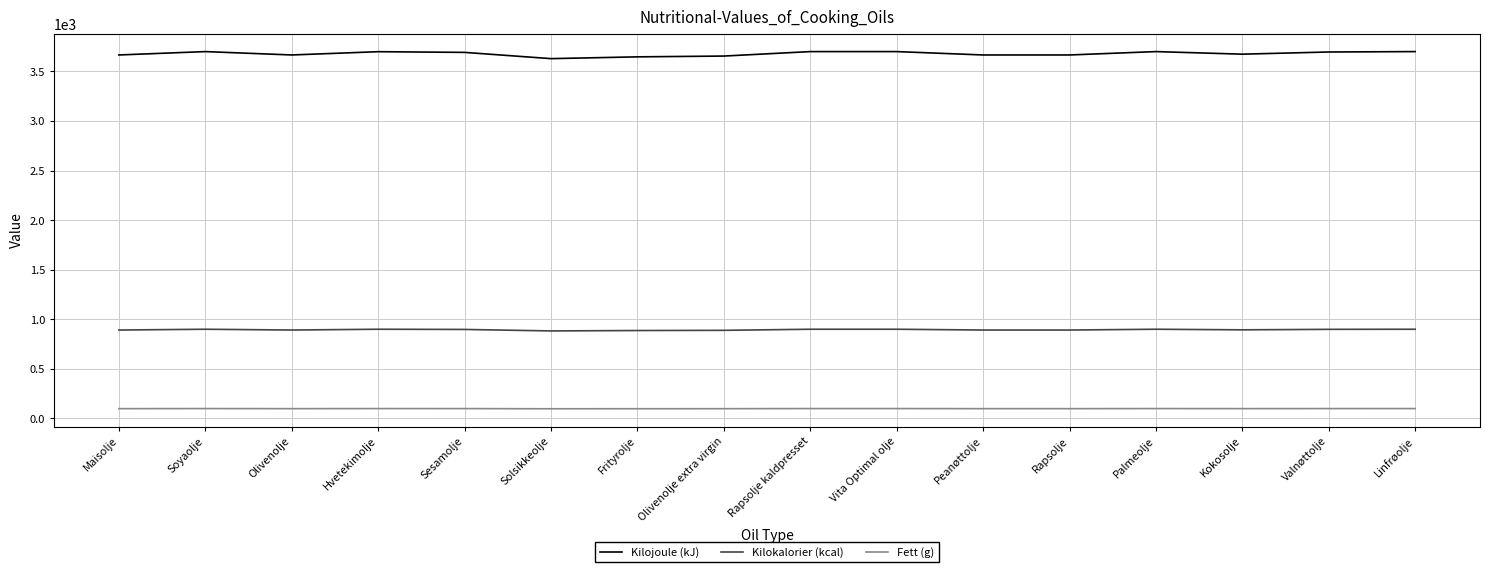

Which series has the largest total across all categories?

Kilojoule (kJ)